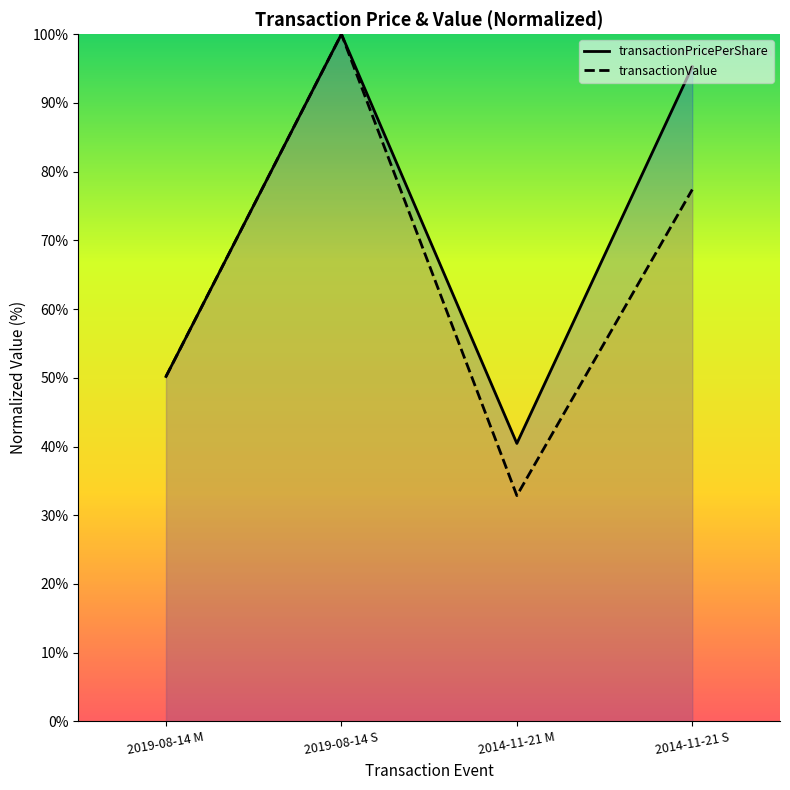

Is it true that transactionPricePerShare equals 100.0 at 2019-08-14 S?

True